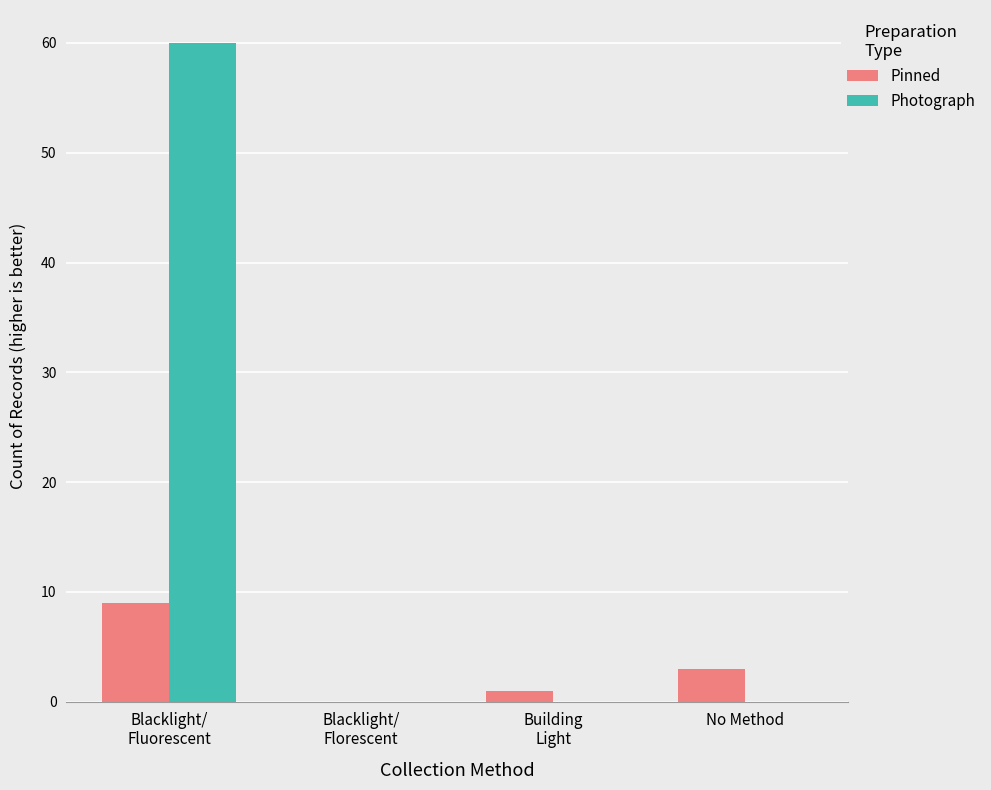

At which label is Pinned closest to 4?

No Method